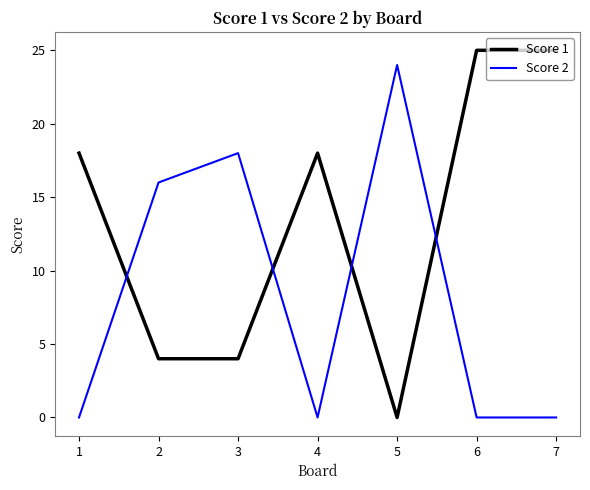

True or false: Score 2 has more than 1 interior local peaks.

True